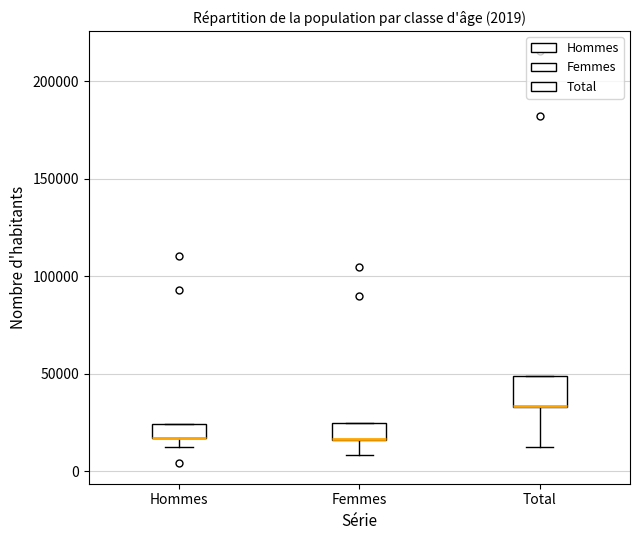

Which box is the tallest, from its lower edge to its upper edge?

Total